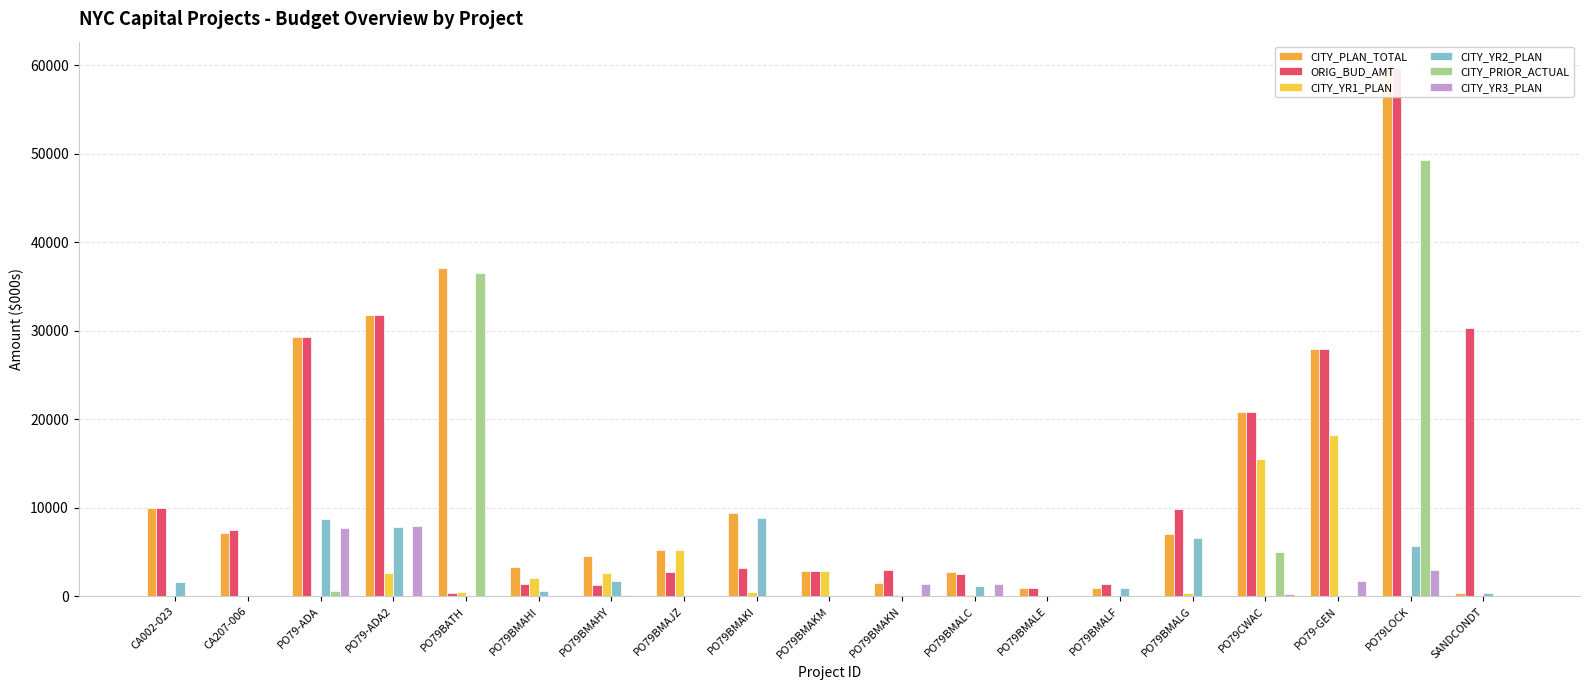

Between PO79BMAKN and PO79BMALC, which series saw the biggest shift?

CITY_PLAN_TOTAL